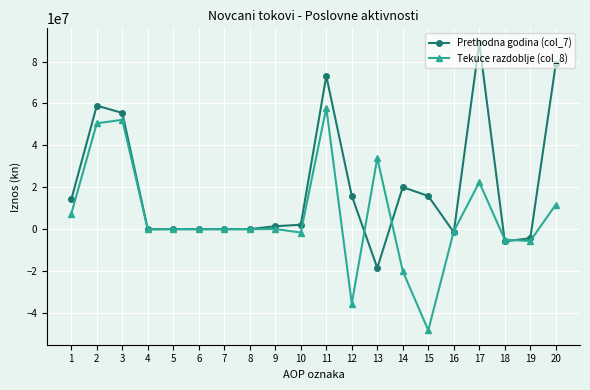

Does the chart display data point markers on the line(s)?

Yes